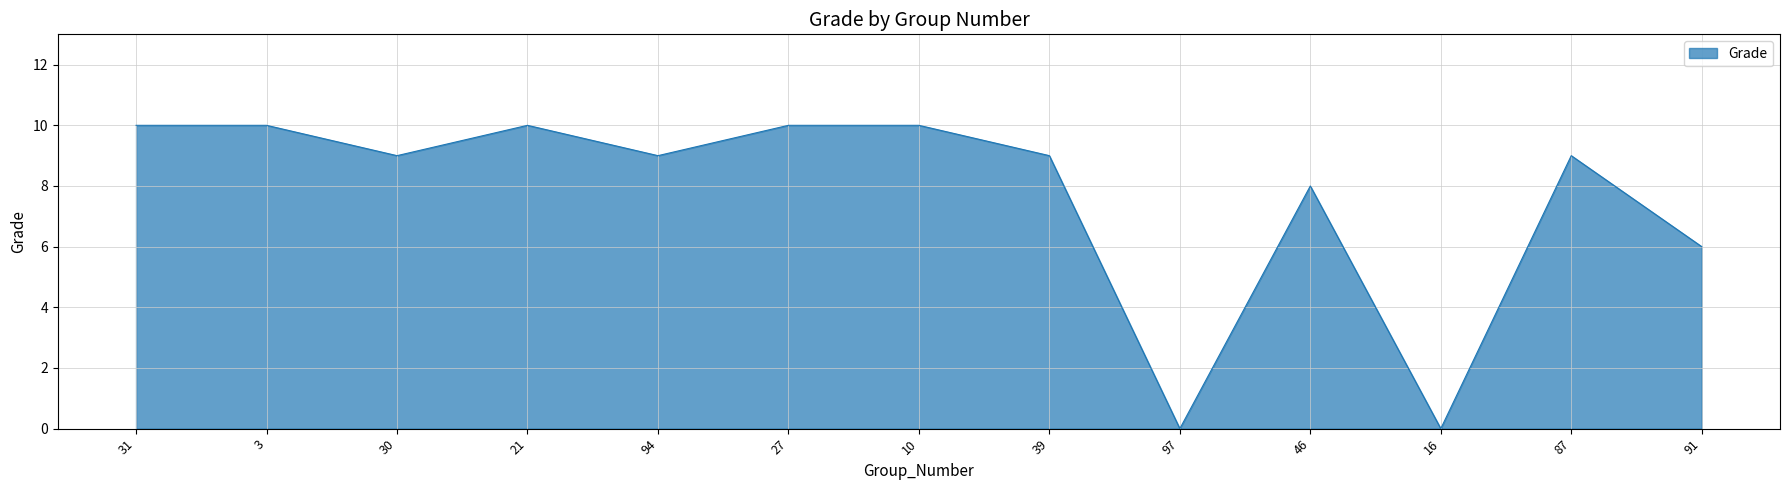

The chart shows a value of 10 at 31. True or false?

True